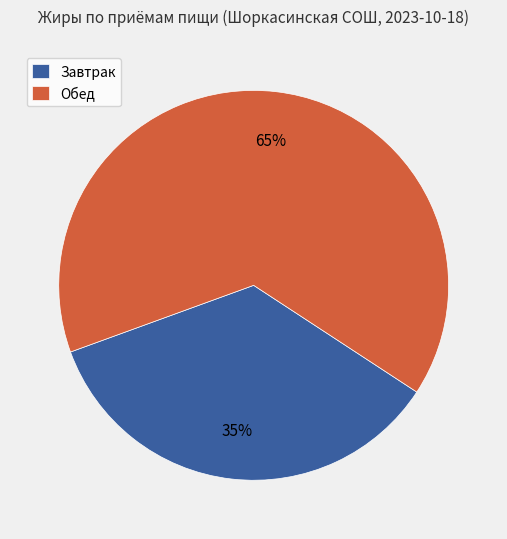

Which slice represents more than half of the pie?

Обед